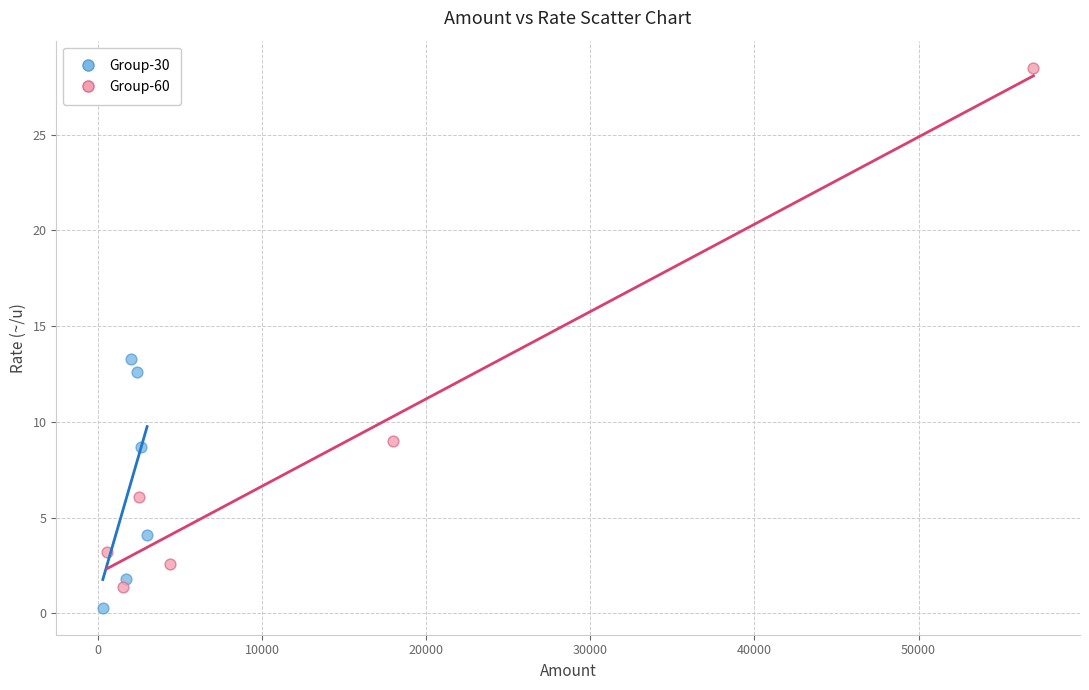

Which series reaches the minimum Y coordinate?

Group-30